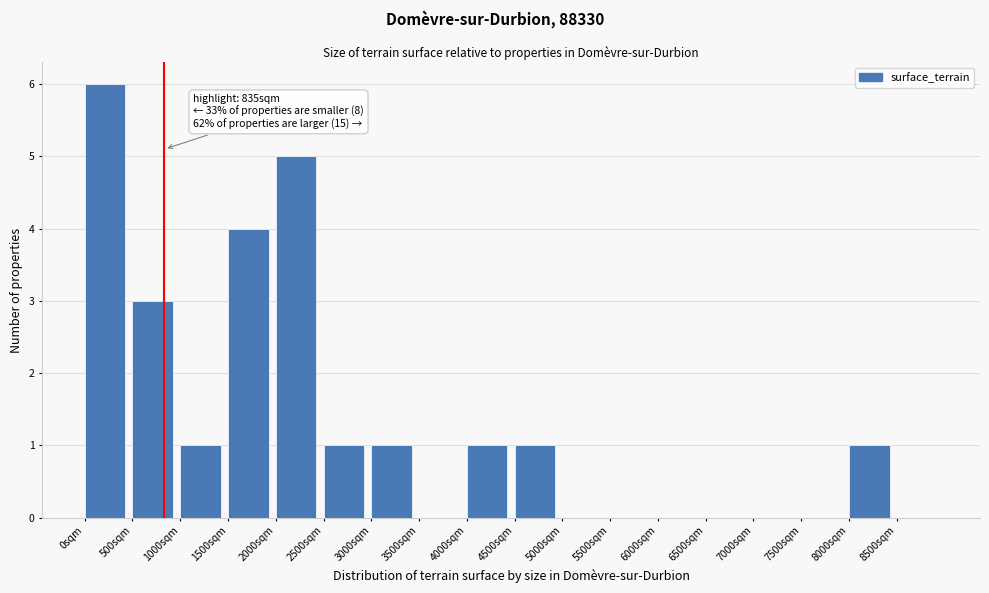

Over which range of the x-axis is the bar tallest?

0 to 500